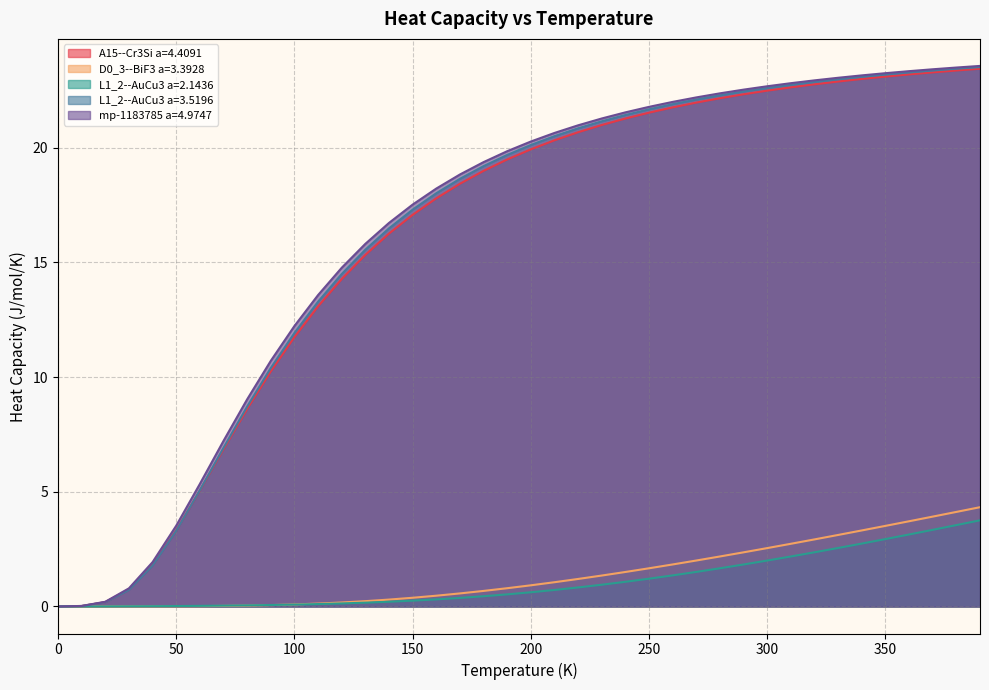

How many series are shown in this chart?

5